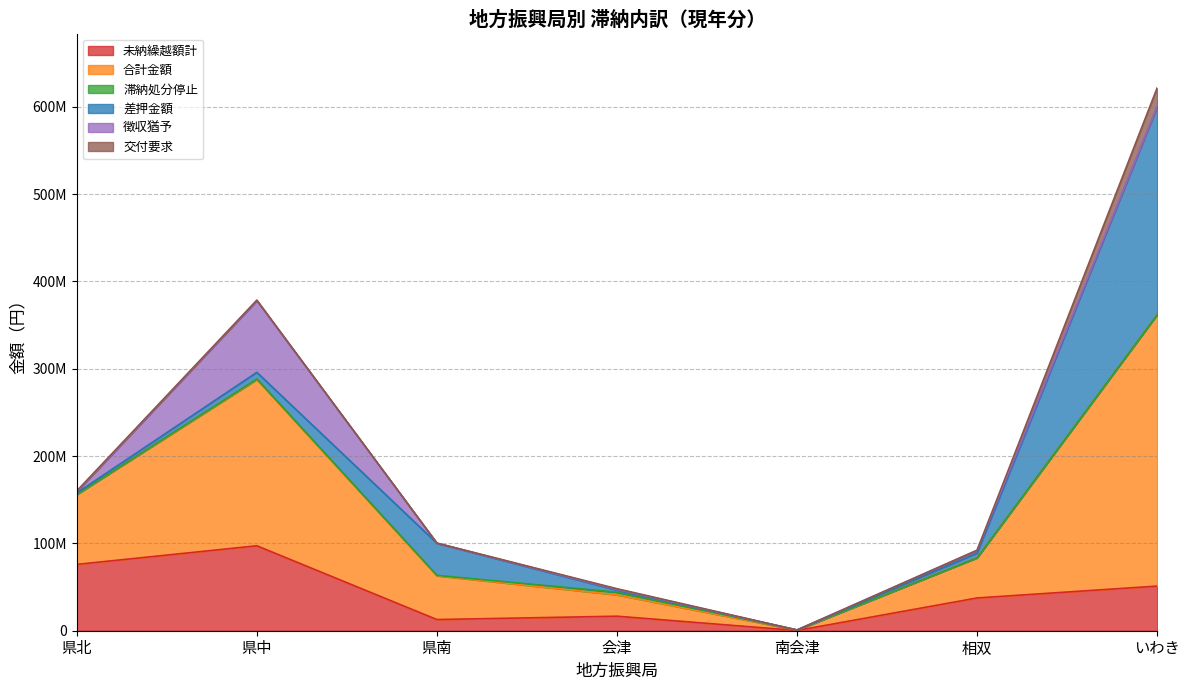

The 差押金額 series shows 1734 at 南会津. True or false?

False